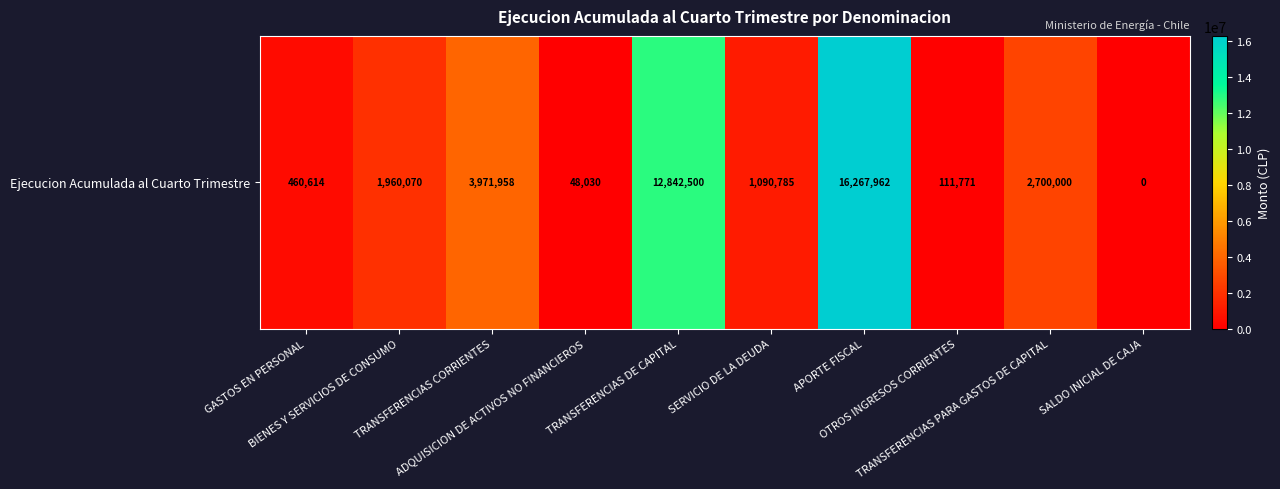

What is the approximate value at OTROS INGRESOS CORRIENTES, to the nearest 100?

111800